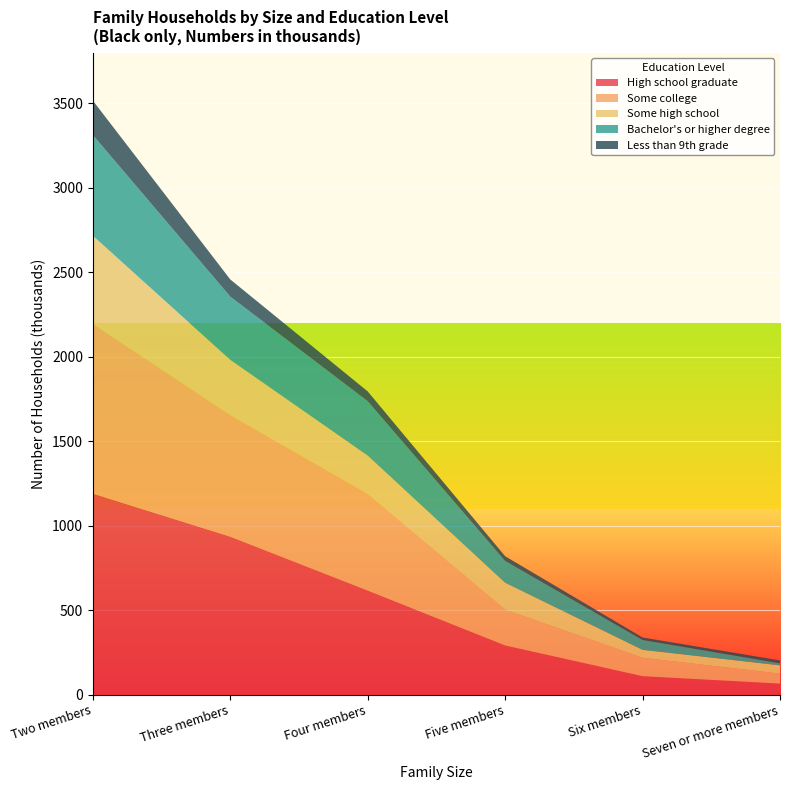

Which category has the highest value in the High school graduate series?

Two members